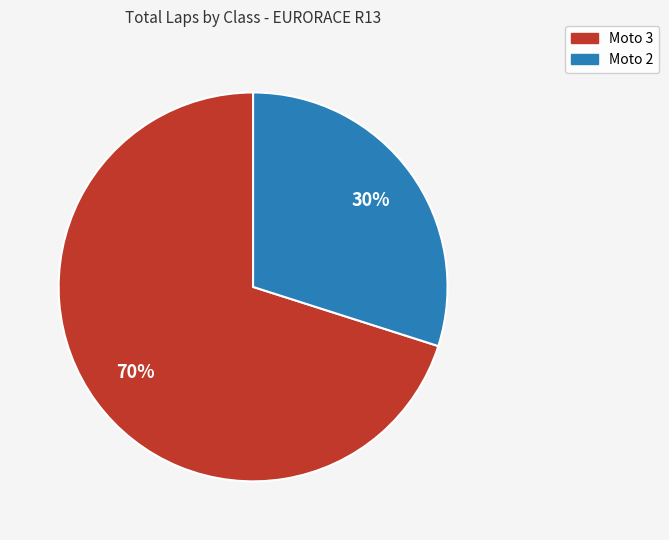

To the nearest percent, what is the difference between the largest and smallest slice percentages?

40%